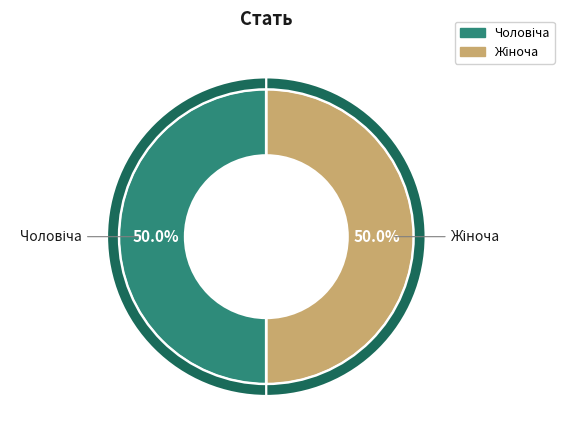

How many slices are in this pie chart?

2